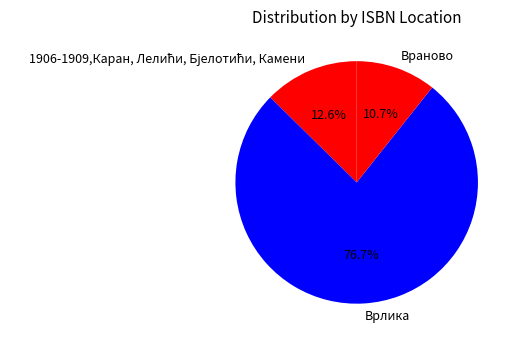

Count the number of slices in the pie.

3